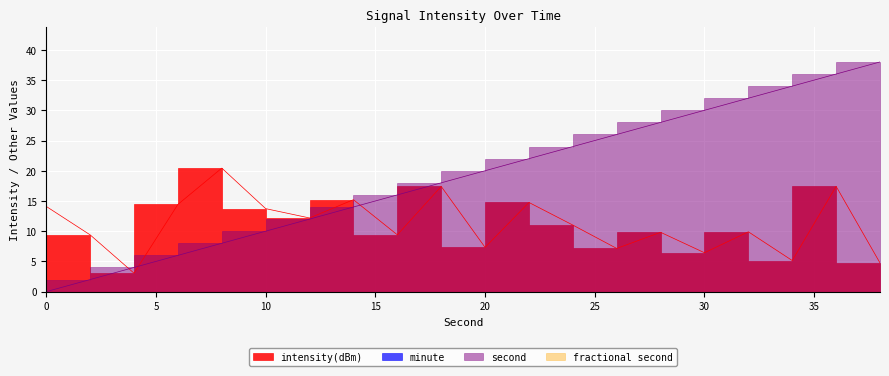

Reading left to right, what are all the values shown in this chart?

intensity(dBm): 14.1	9.4	3.1	14.4	20.4	13.7	12.2	15.2	9.4	17.4	7.3	14.7	11.0	7.1	9.8	6.4	9.9	5.1	17.4	4.7
second: 0.0	2.0	4.0	6.0	8.0	10.0	12.0	14.0	16.0	18.0	20.0	22.0	24.0	26.0	28.0	30.0	32.0	34.0	36.0	38.0